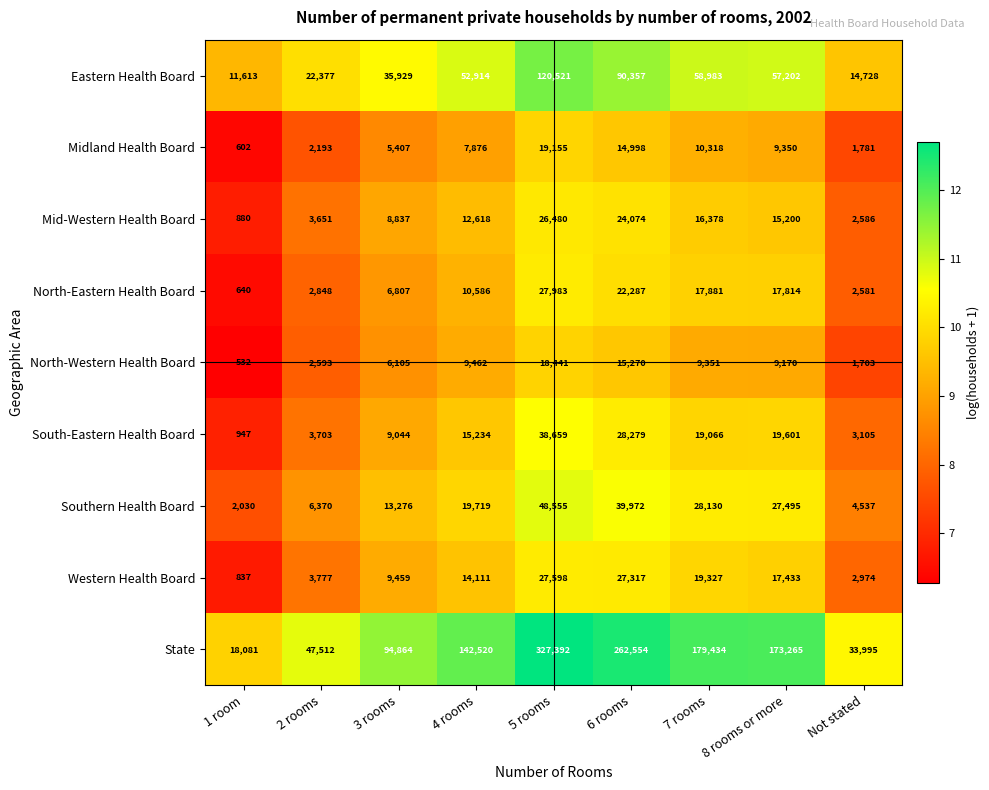

At which label is North-Western Health Board closest to 9486?

4 rooms